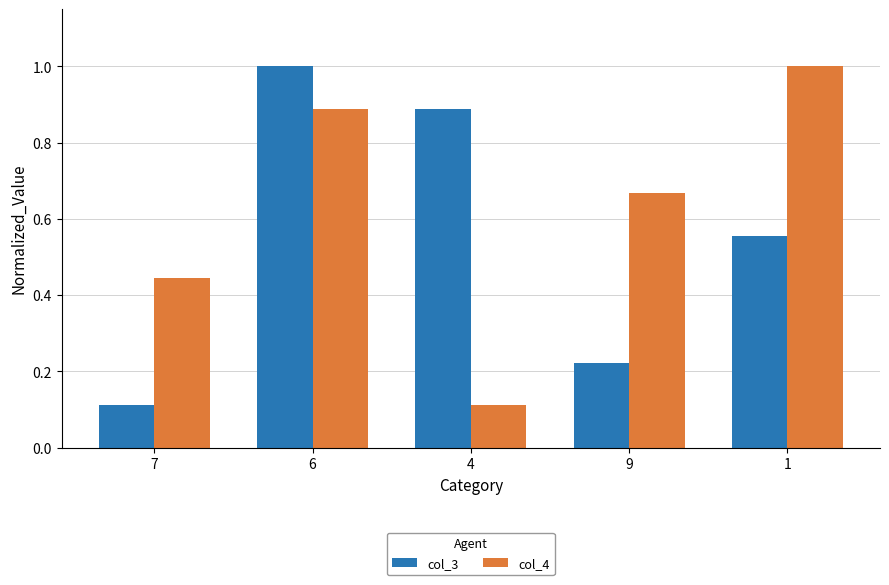

What is the label of the 2nd bar from the right?

9